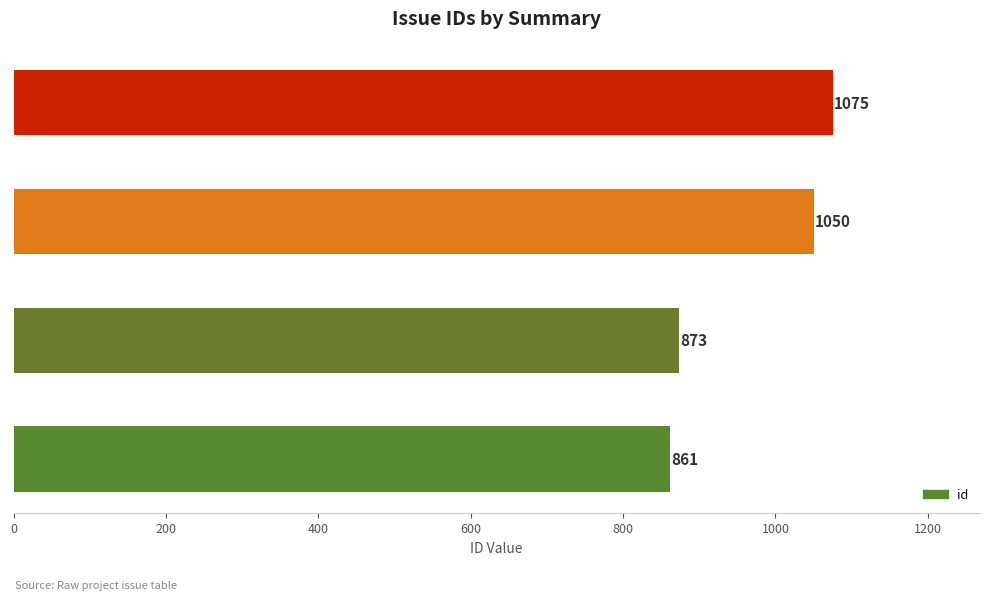

Reading bottom to top, extract all data points from this chart.

861	873	1050	1075